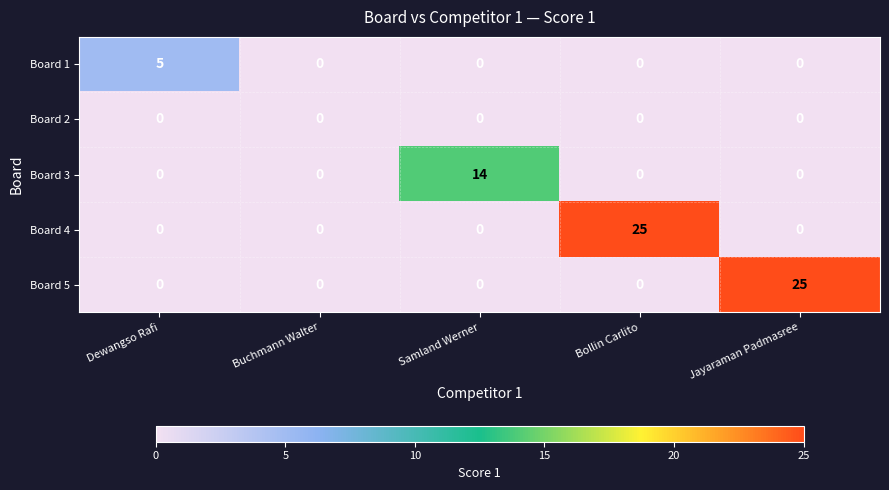

How many data points in Board 3 are above 0?

1